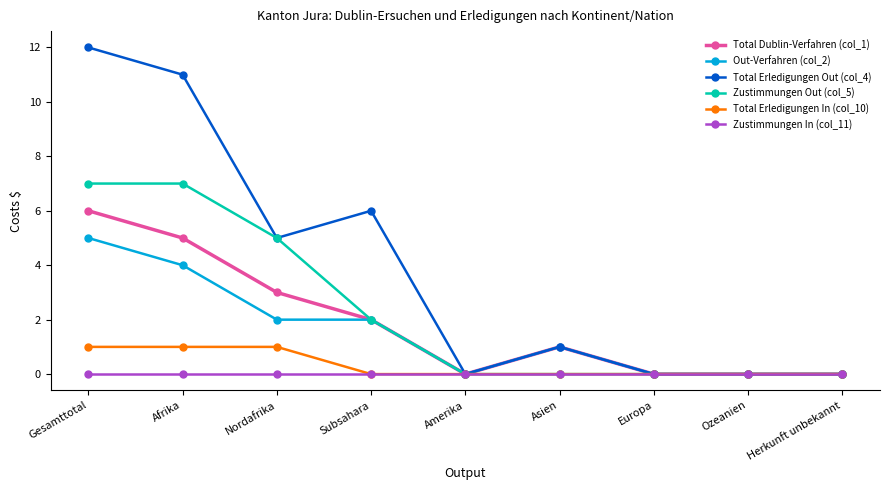

Between Afrika and Nordafrika, which series saw the biggest shift?

Total Erledigungen Out (col_4)